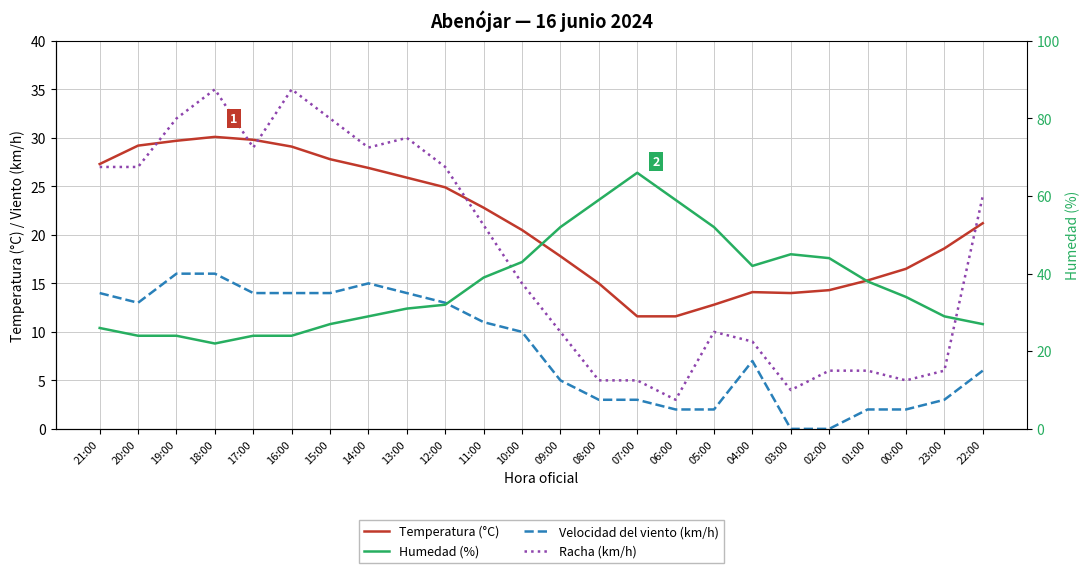

What is the label of the 7th point from the right?

04:00